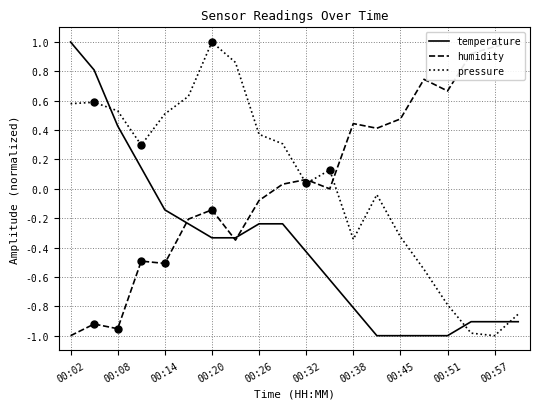

List the series in order of their peak value, lowest first.

temperature, humidity, pressure